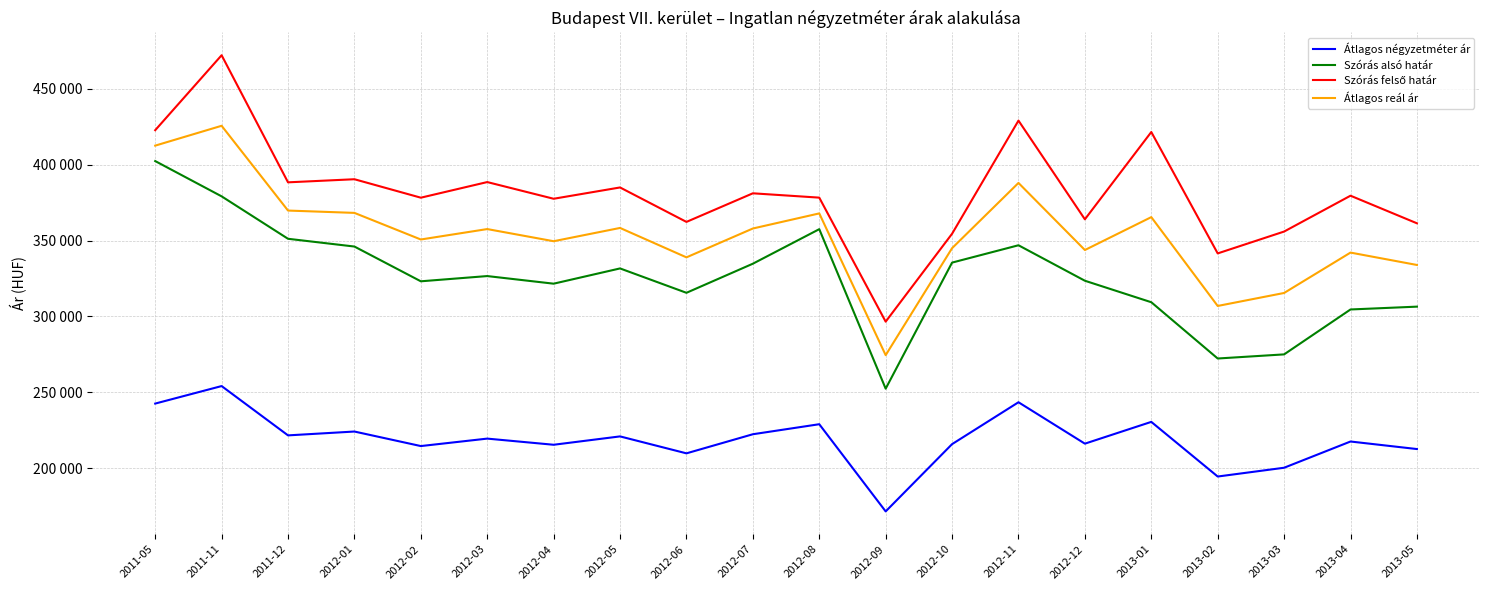

What is the label of the 10th point from the left?

2012-07